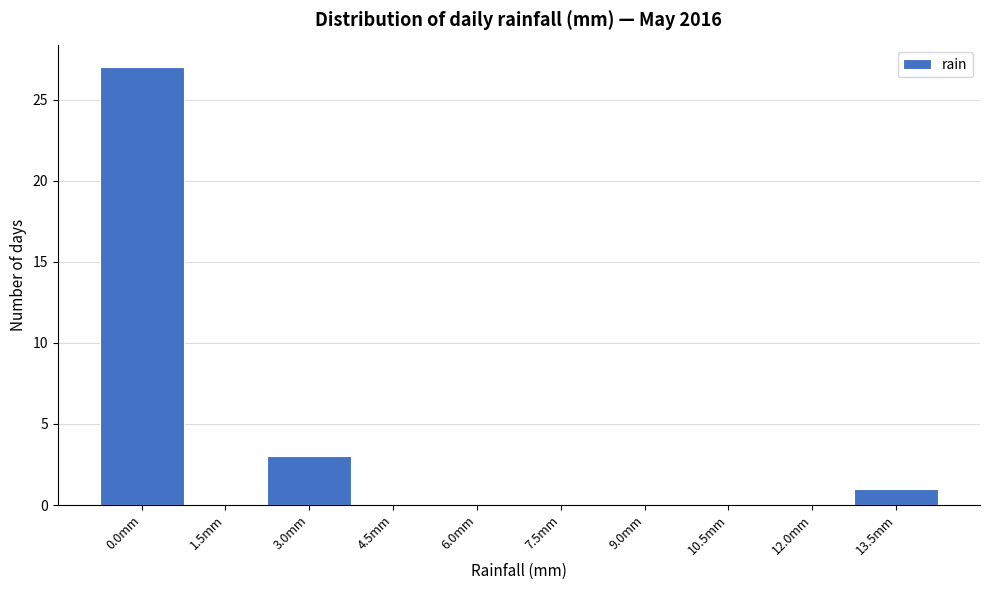

Reading right to left, what are all the values shown in this chart?

13.5mm=1	12.0mm=0	10.5mm=0	9.0mm=0	7.5mm=0	6.0mm=0	4.5mm=0	3.0mm=3	1.5mm=0	0.0mm=27